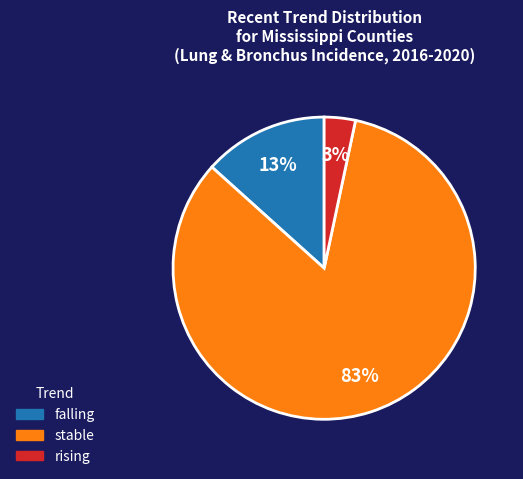

The falling slice represents 37% of the pie. True or false?

False